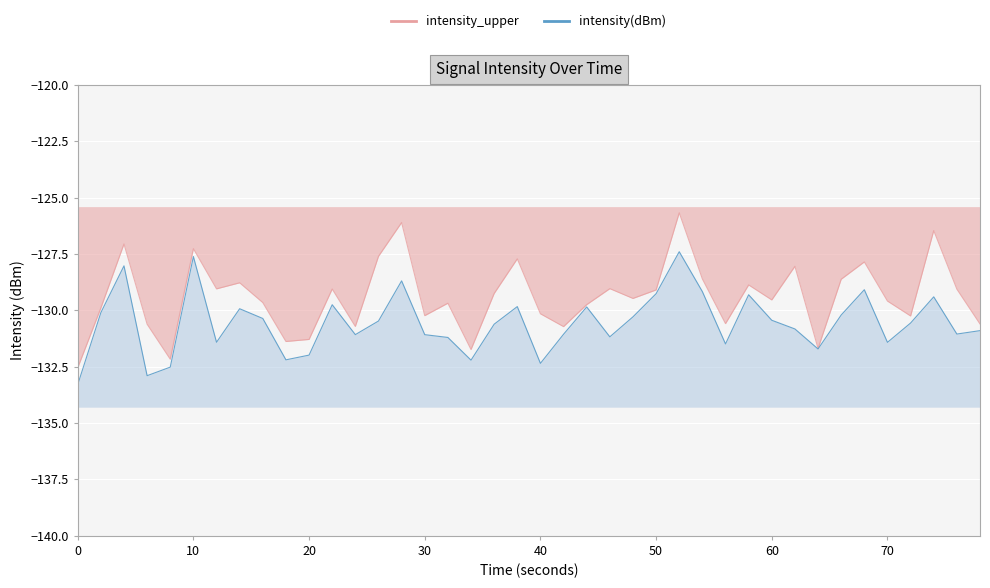

What is the value of the intensity(dBm)_line point at the 6th from the left?

-127.6